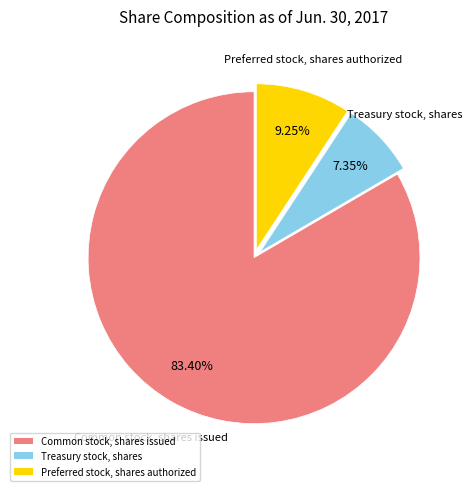

To the nearest percent, what is the difference between the largest and smallest slice percentages?

76%